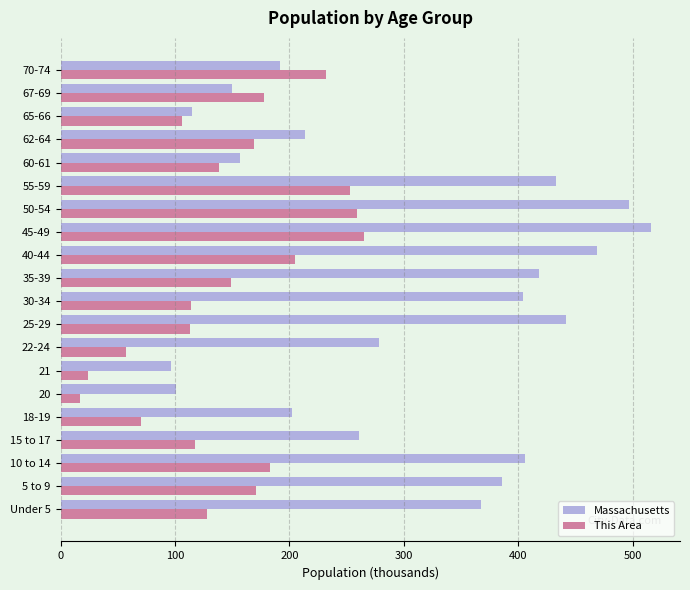

What is the average value of the Massachusetts series?

305.1